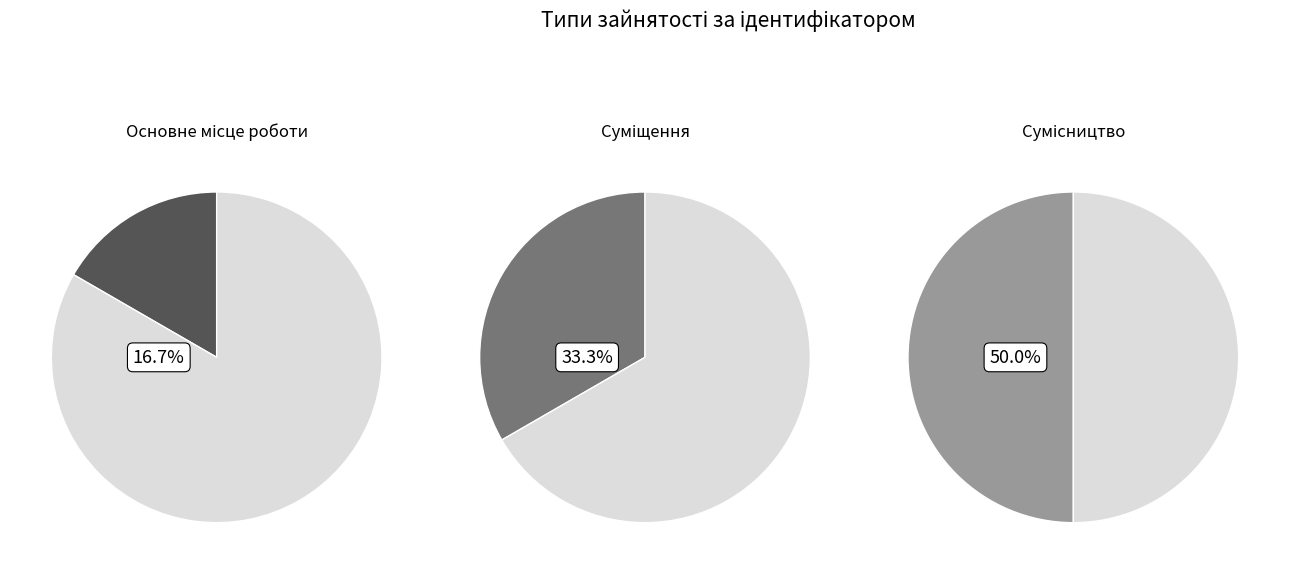

True or false: Суміщення accounts for 42% of the total.

False